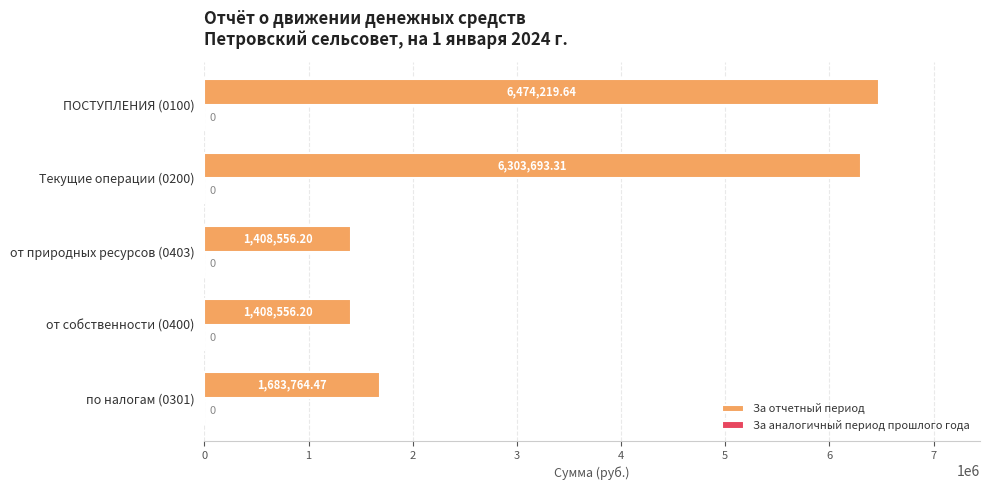

Approximately how many times larger is the value at от природных ресурсов (0403) compared to по налогам (0301)?

0.8